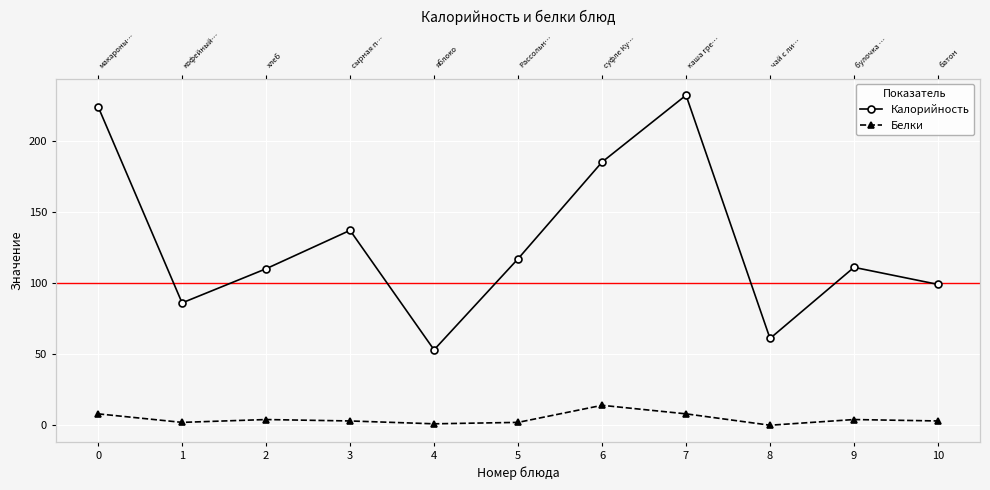

Count the number of categories in the chart.

11